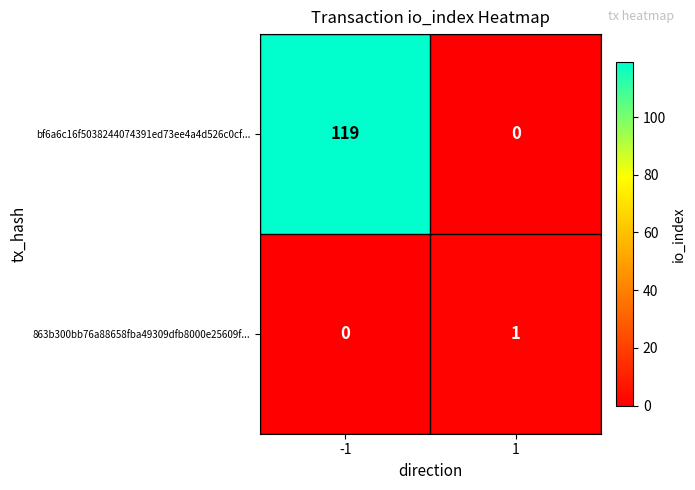

Is the value of 863b300bb76a88658fba49309dfb8000e25609f... at 1 greater than the value of bf6a6c16f5038244074391ed73ee4a4d526c0cf... at 1?

Yes